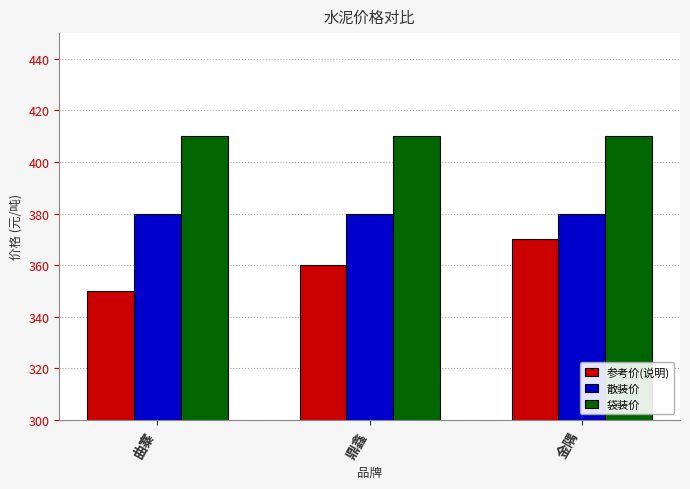

Read the 参考价(说明) value at 鼎鑫.

360